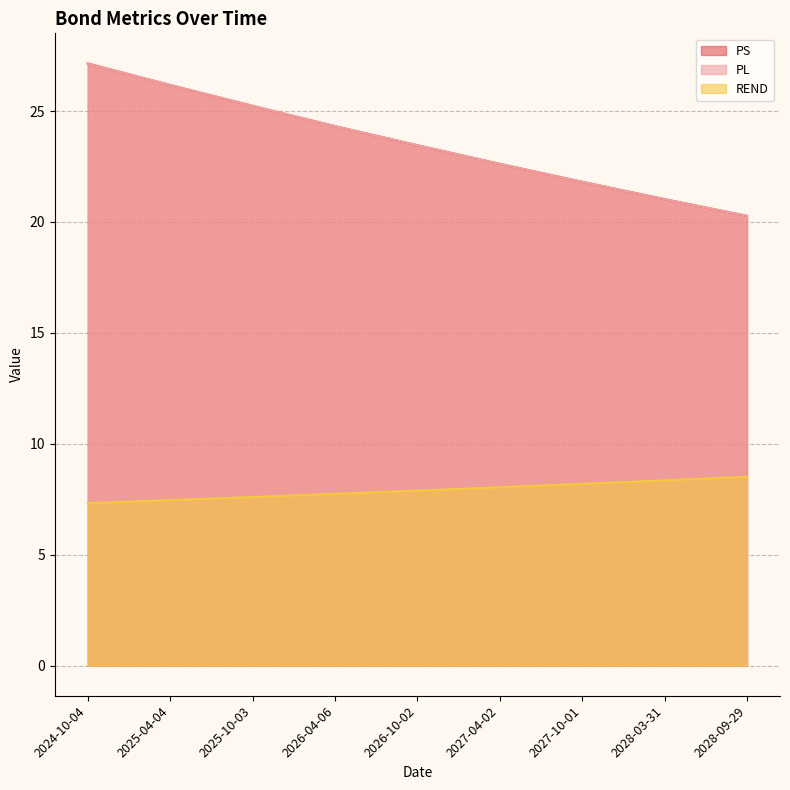

True or false: PL and REND cross at least once.

False